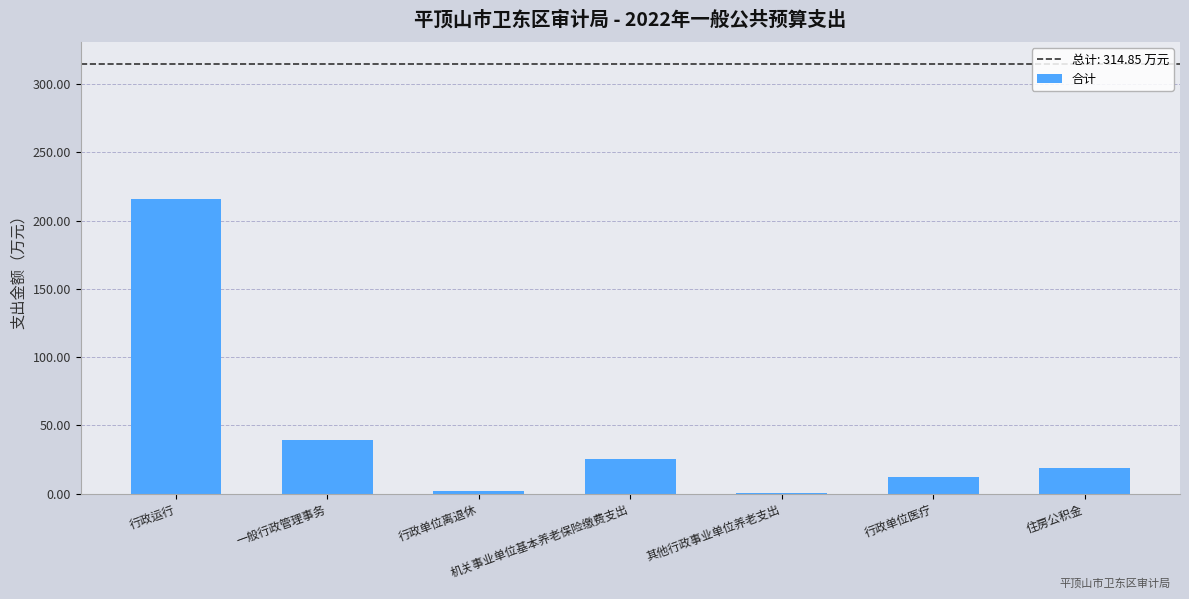

Which category has the highest value across all series?

行政运行